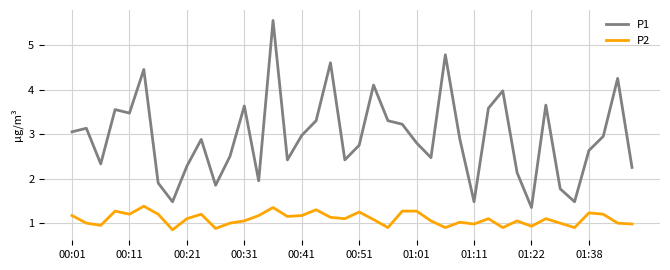

True or false: P1 and P2 cross at least once.

False